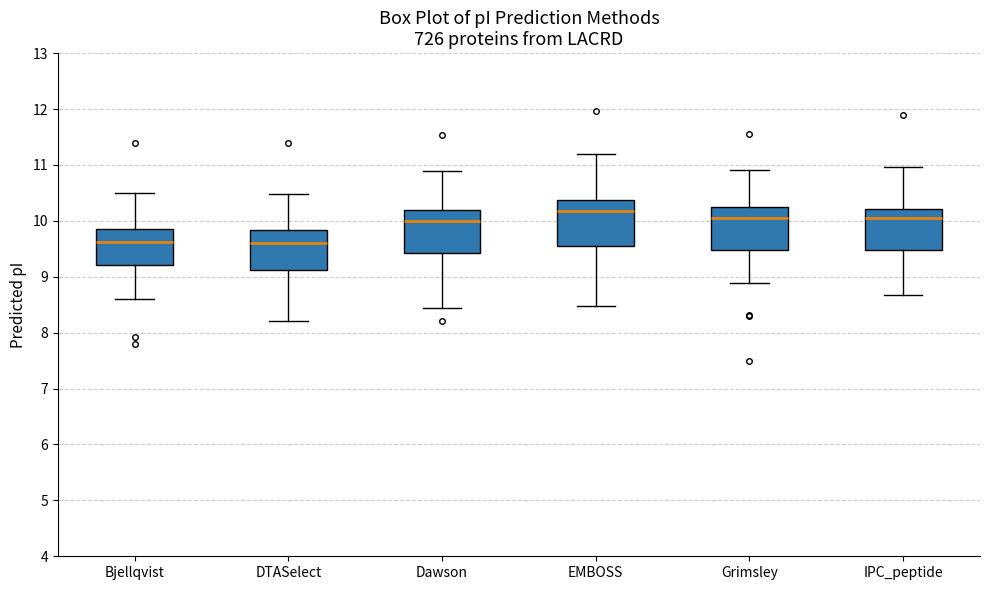

Reading left to right, transcribe this box plot: for each box, give where its median line is, the range the box spans, and where its two whiskers end, as read against the y-axis. The values are not printed on the chart, so give them approximately, as read against the axis.

Bjellqvist: median 9.6, box 9.2 to 9.8, whiskers 8.6 to 10.5
DTASelect: median 9.6, box 9.1 to 9.8, whiskers 8.2 to 10.5
Dawson: median 10.0, box 9.4 to 10.2, whiskers 8.4 to 10.9
EMBOSS: median 10.2, box 9.6 to 10.4, whiskers 8.5 to 11.2
Grimsley: median 10.1, box 9.5 to 10.2, whiskers 8.9 to 10.9
IPC_peptide: median 10.0, box 9.5 to 10.2, whiskers 8.7 to 11.0